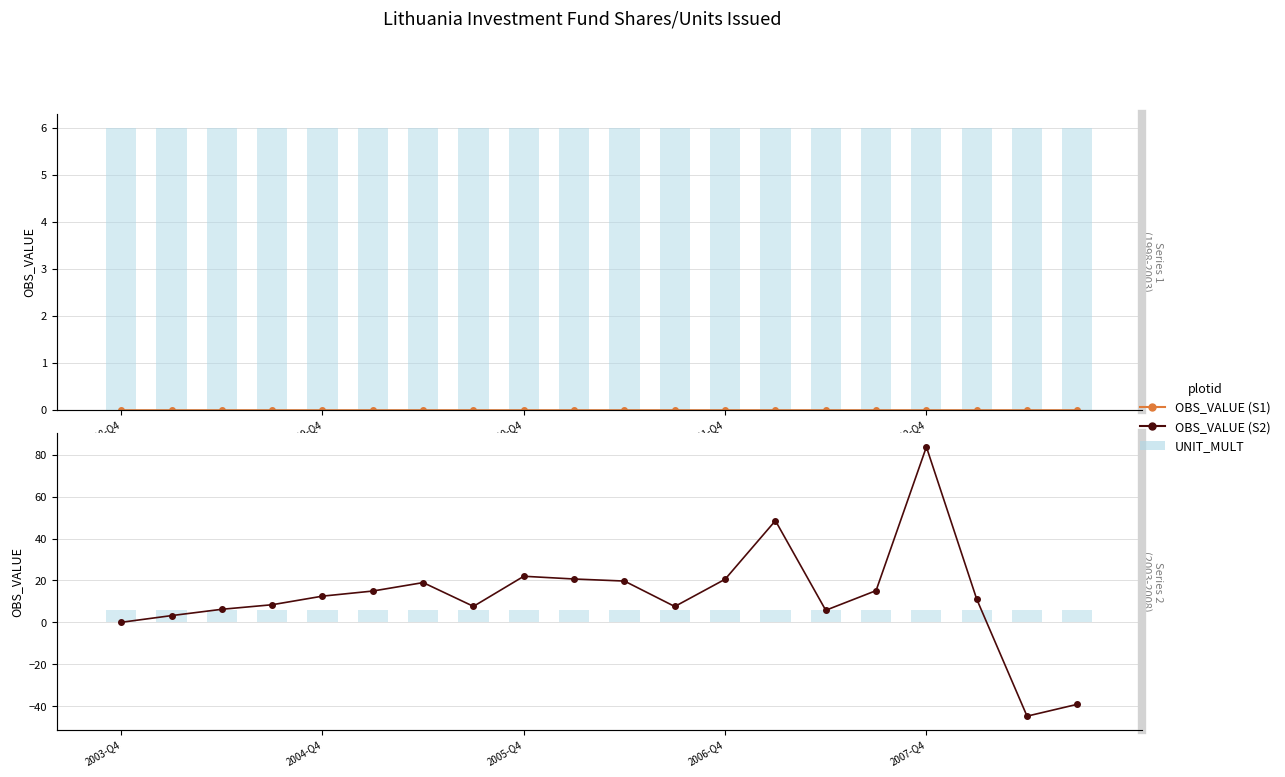

Read the OBS_VALUE value at 2006-Q4.

20.6